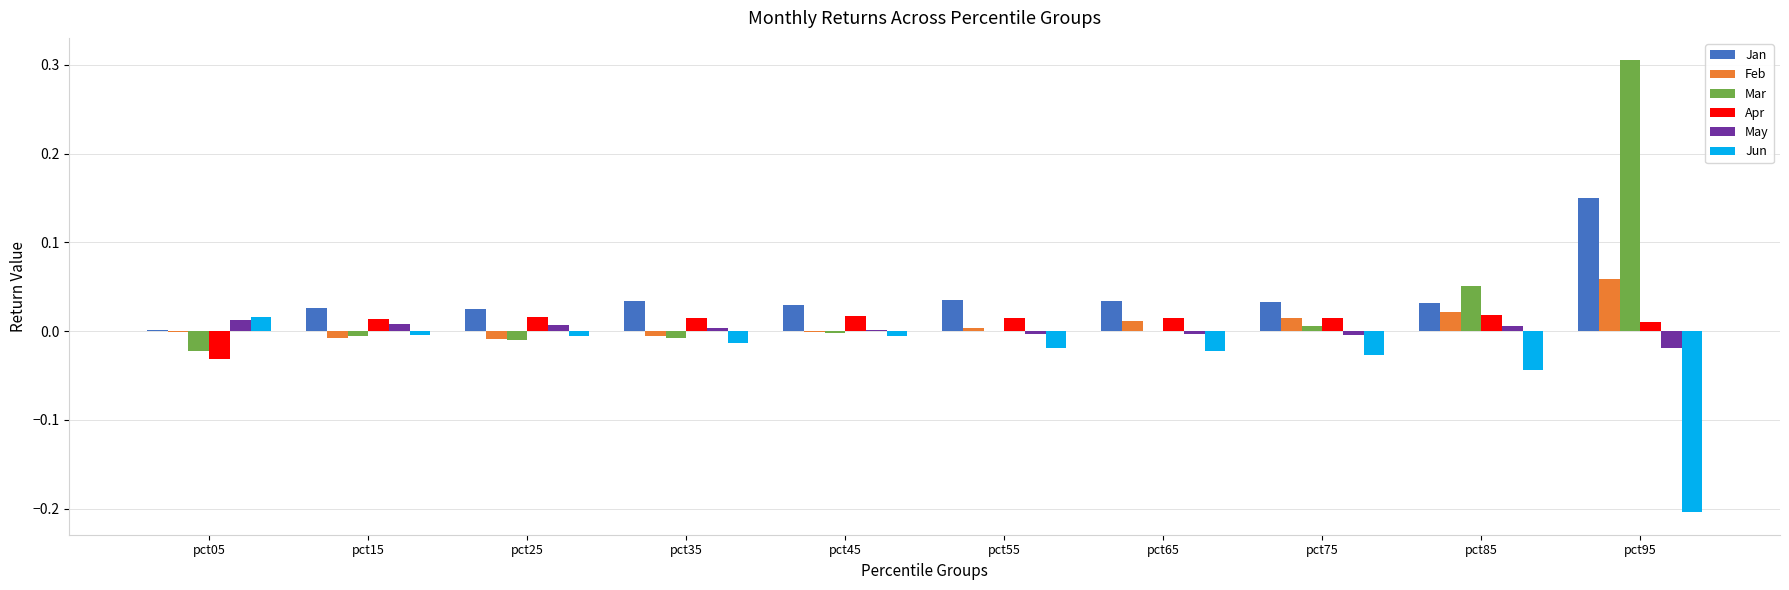

How many distinct data groups are displayed?

6